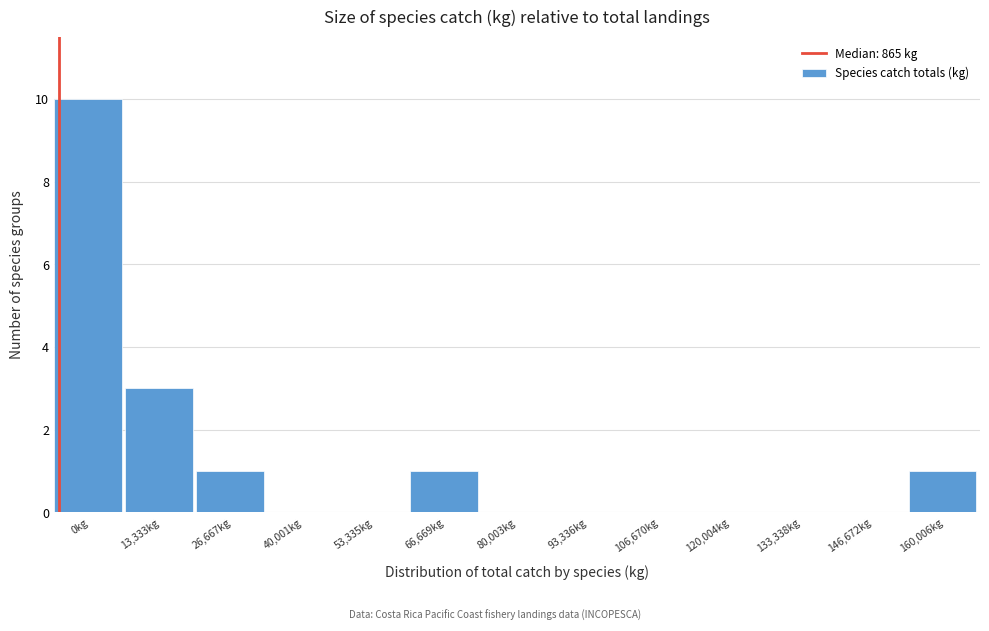

Reading left to right, transcribe all the data shown in this chart.

0kg=10	13,333kg=3	26,667kg=1	40,001kg=0	53,335kg=0	66,669kg=1	80,003kg=0	93,336kg=0	106,670kg=0	120,004kg=0	133,338kg=0	146,672kg=0	160,006kg=1